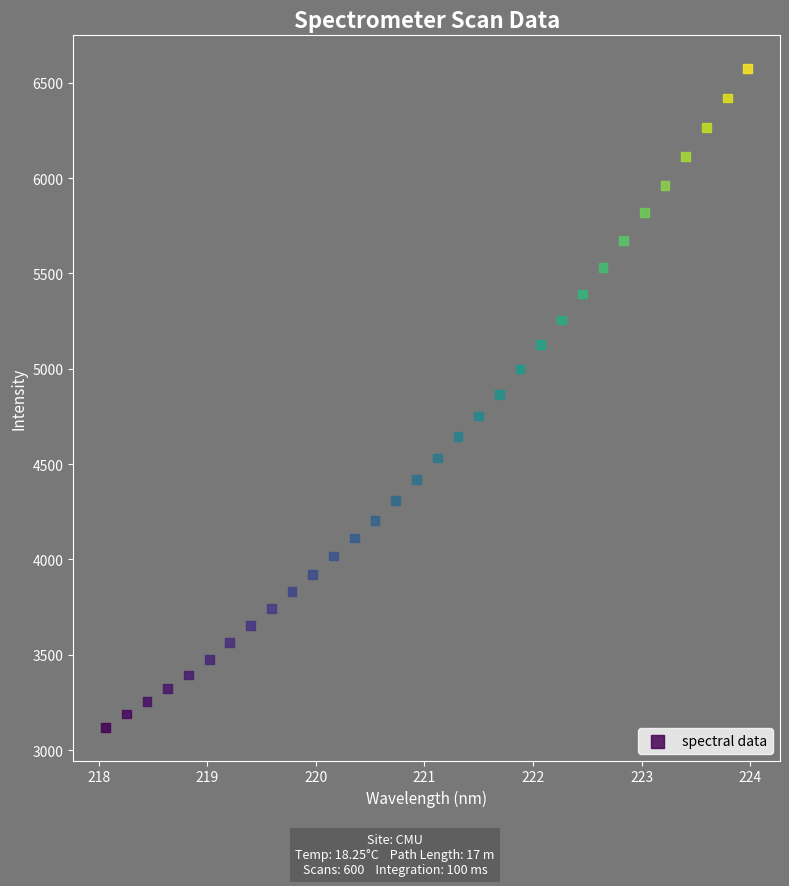

What is the range of X values (max minus min)?

5.9